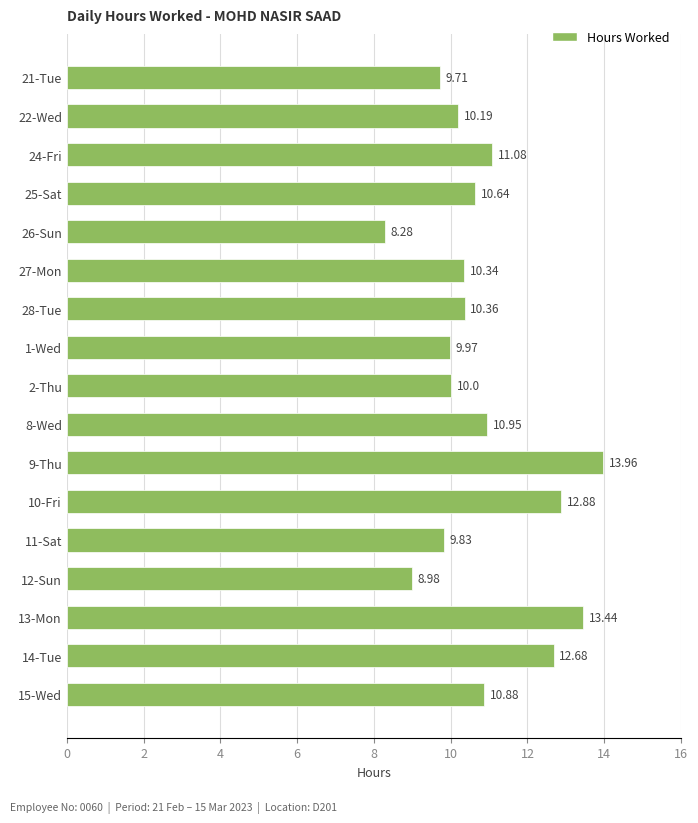

What is the difference between the maximum and minimum values?

5.7